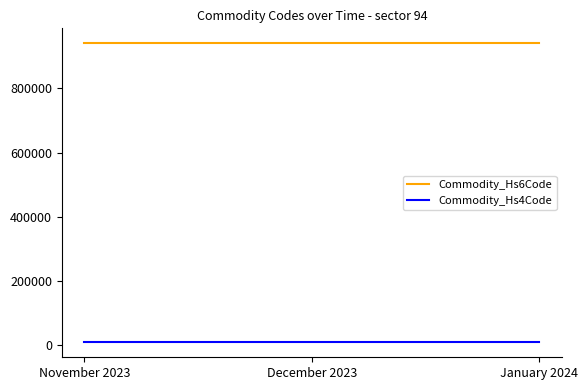

What are all the series names shown in the legend?

Commodity_Hs6Code, Commodity_Hs4Code